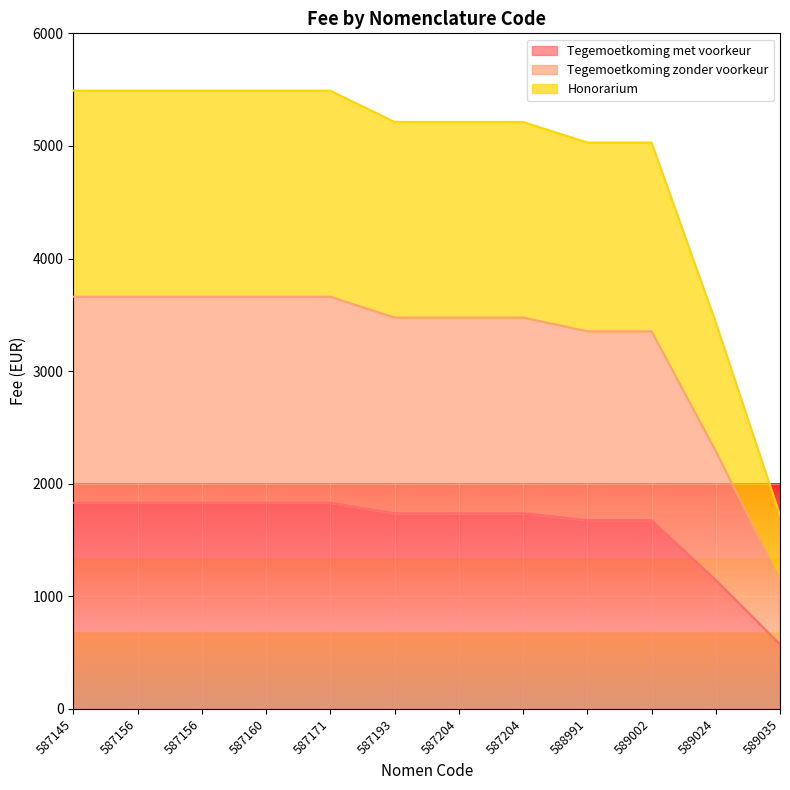

What is the difference between the Honorarium values at 588991 and 587145?

459.9